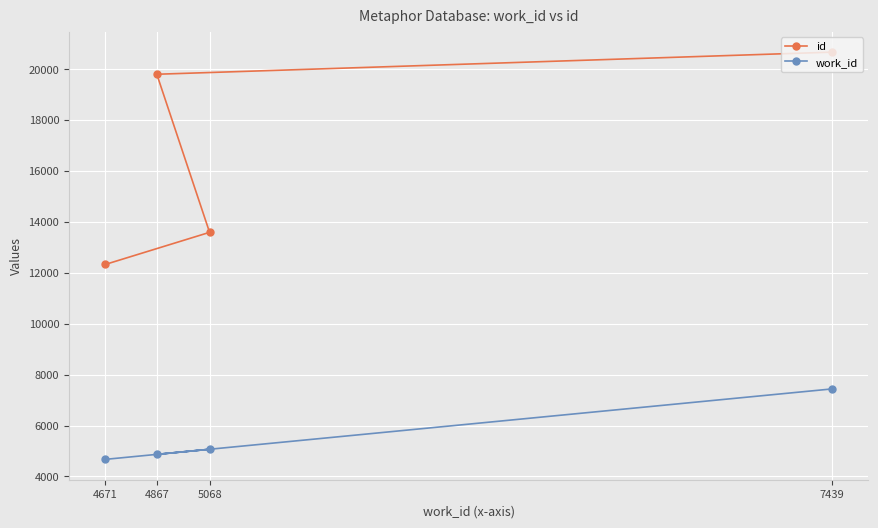

What is the highest value of the id series?

20673